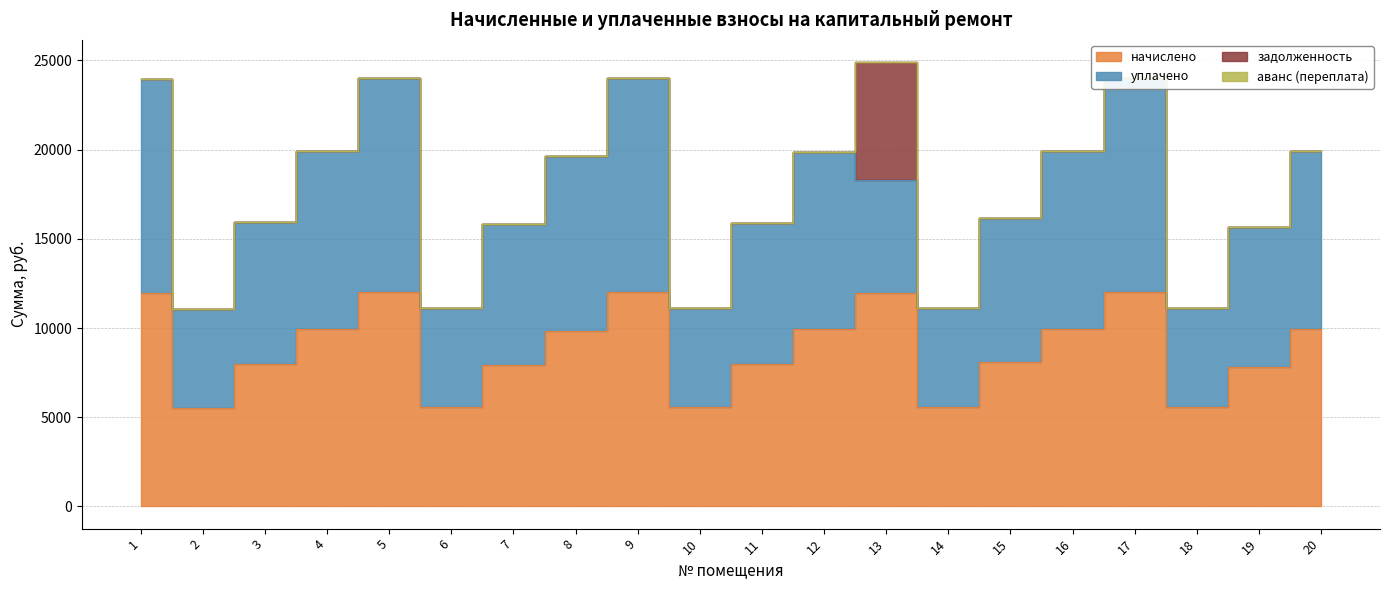

Between which two adjacent categories do уплачено and задолженность first intersect?

12 and 13